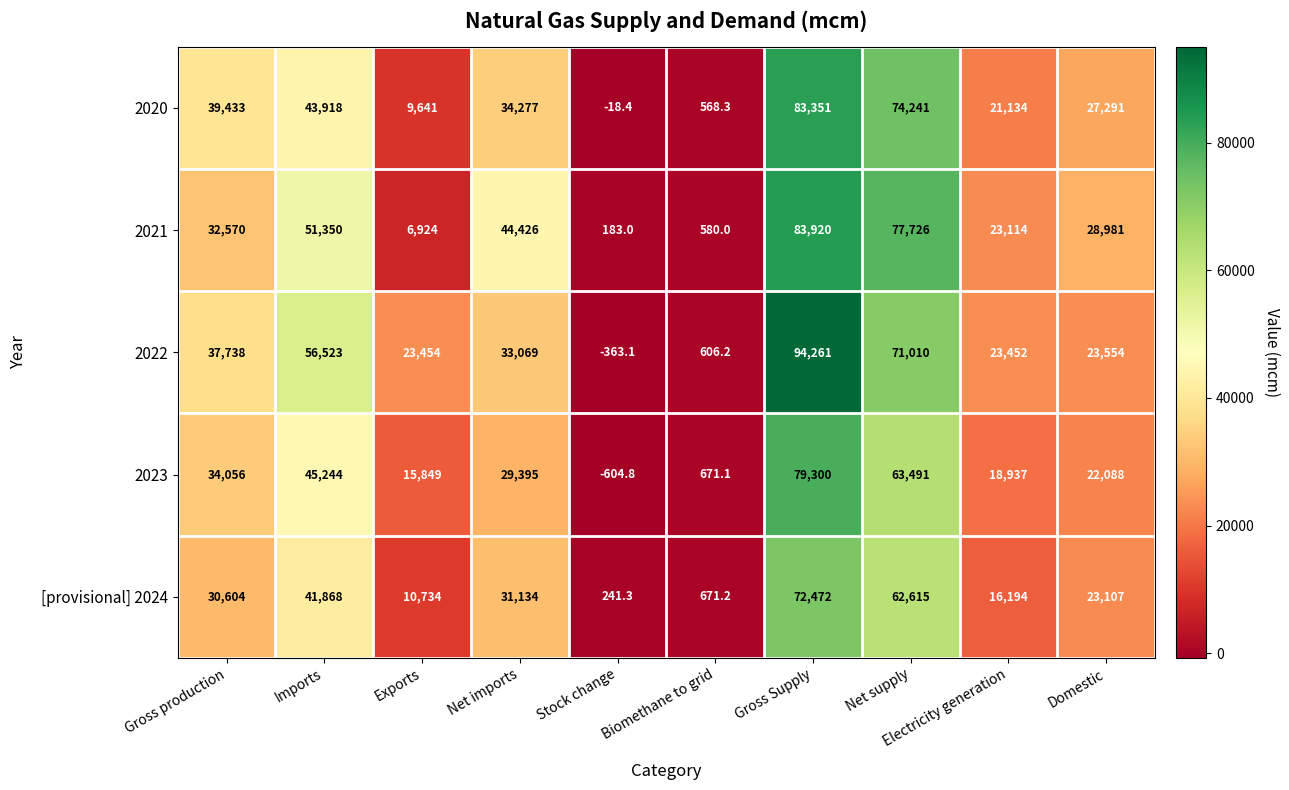

What is the difference between the maximum and minimum values in the 2022 series?

94624.1